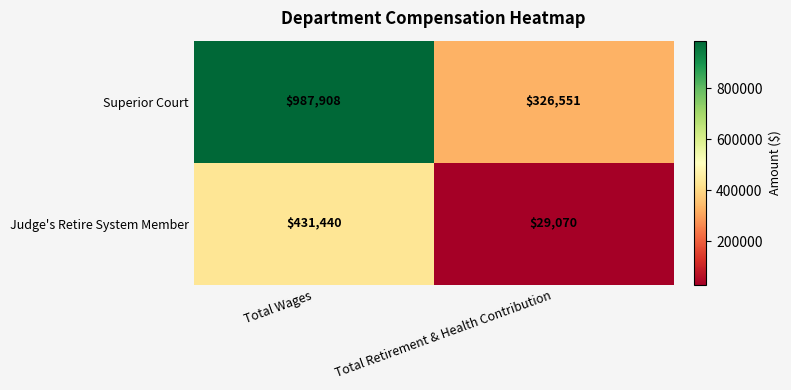

At which category does the chart reach its peak across all series?

Total Wages